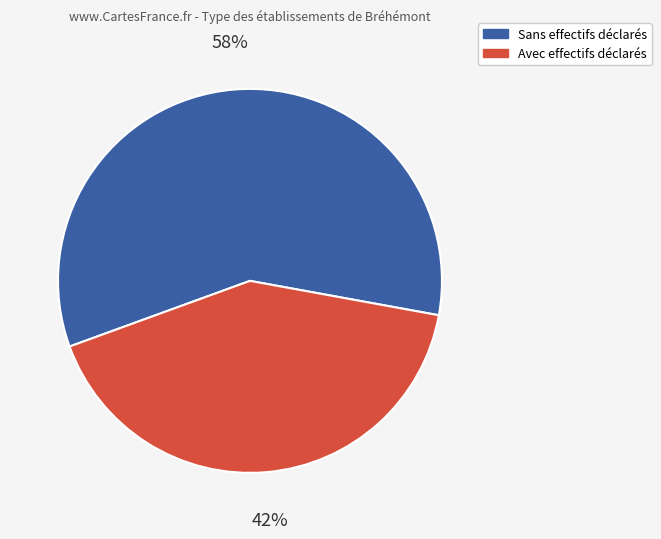

To the nearest percent, what is the average slice percentage?

50%